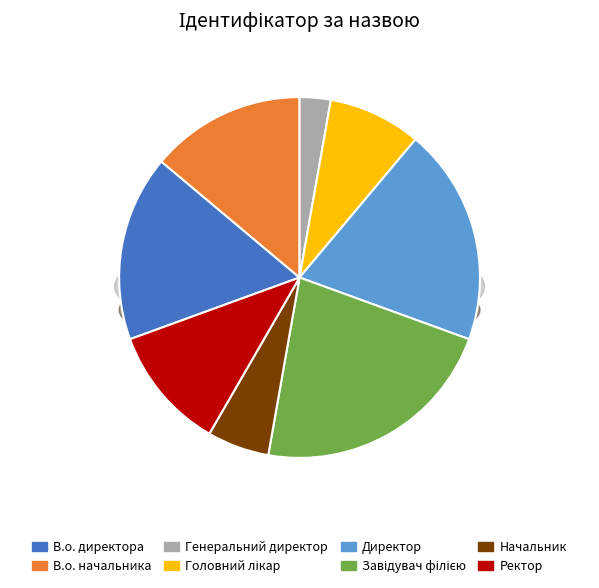

What is the change in value from Генеральний директор to Ректор?

+3